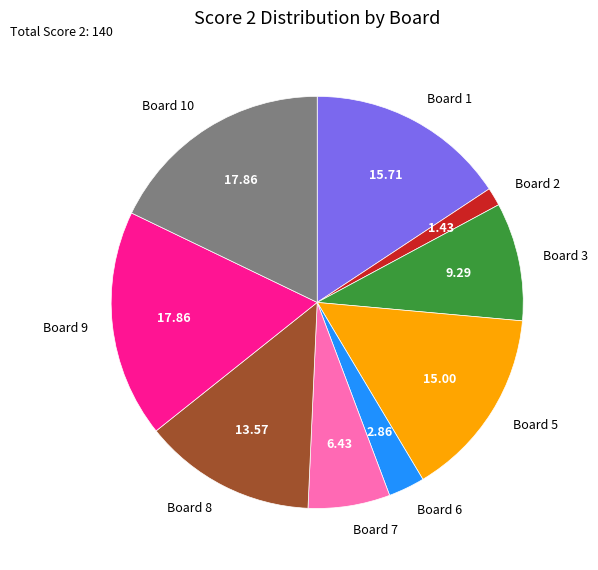

Count the number of slices in the pie.

9